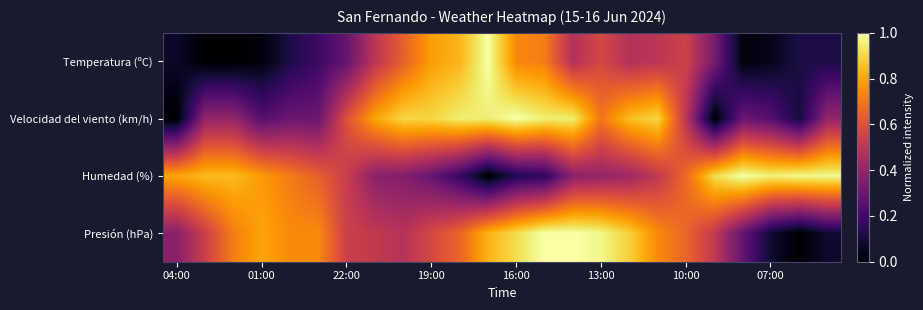

Which series has the largest range (max minus min)?

Temperatura (ºC)